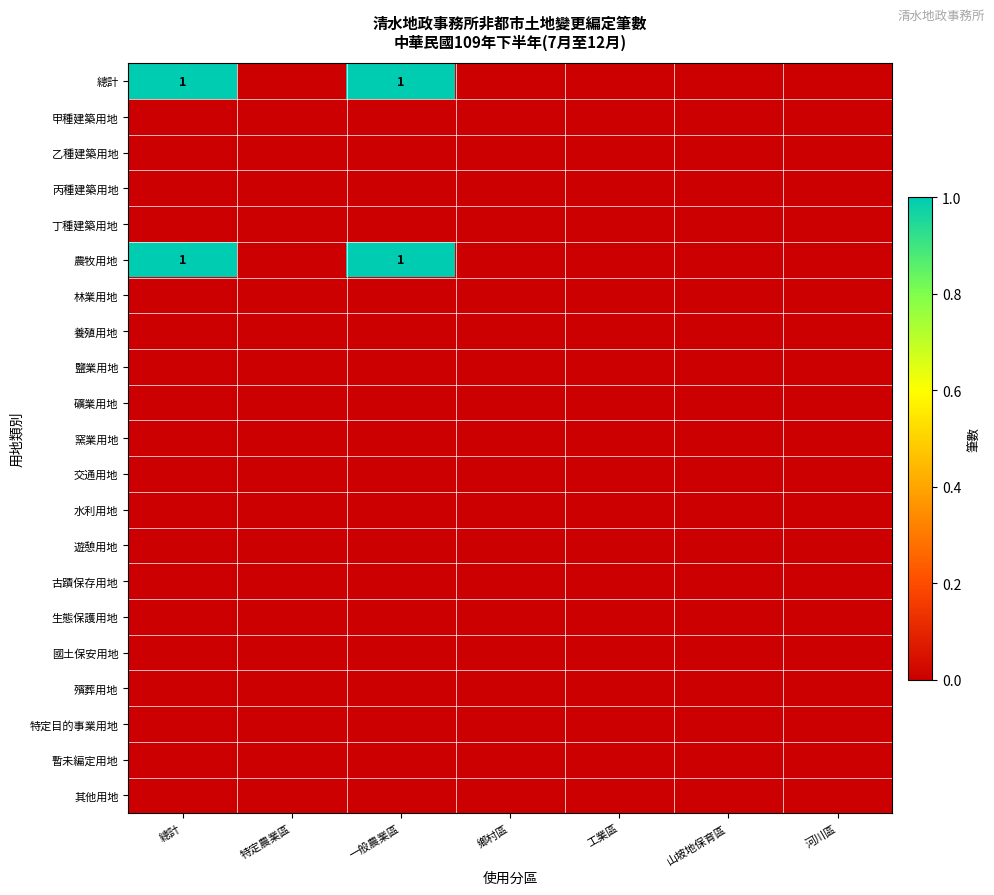

Is it true that 農牧用地 equals 1 at 總計?

True